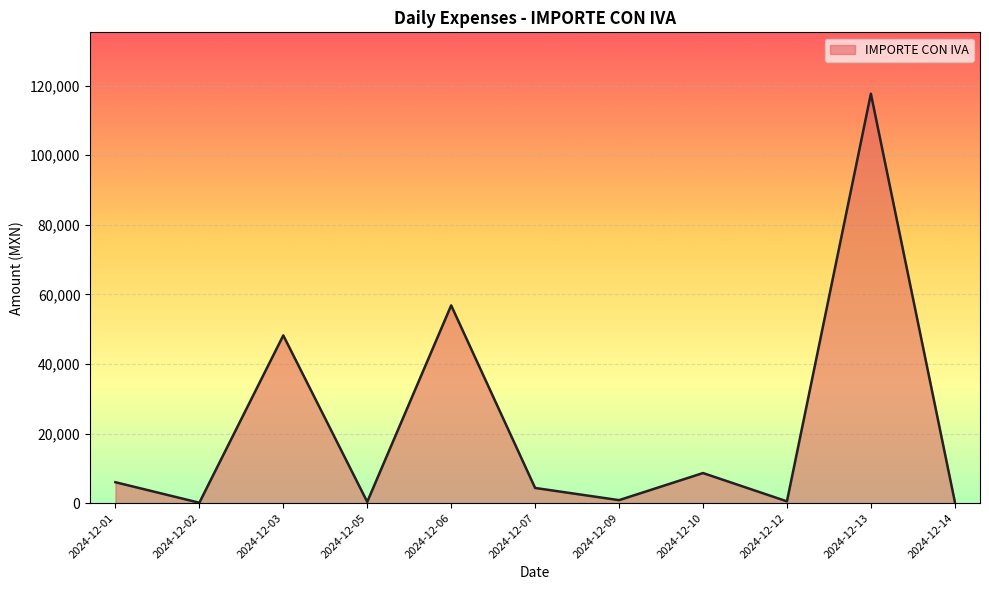

At which label is the value closest to 58897?

2024-12-06